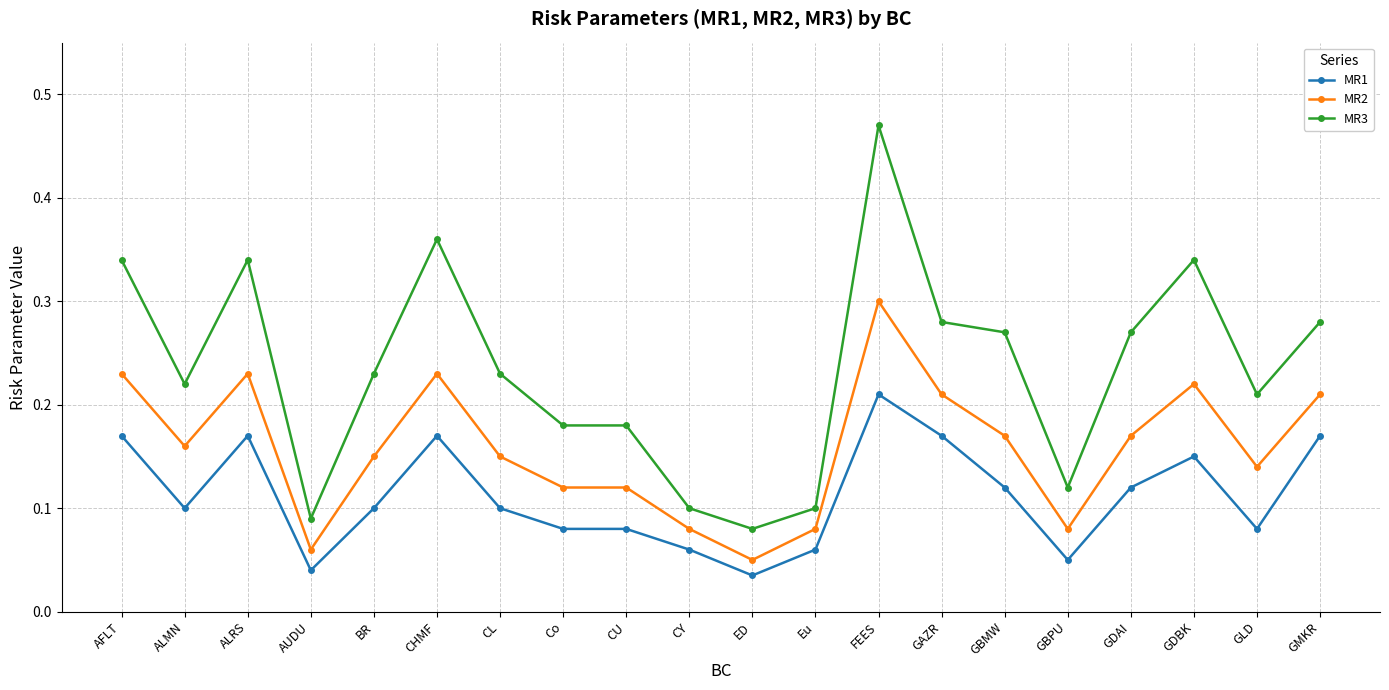

At which label does MR3 reach its minimum?

ED